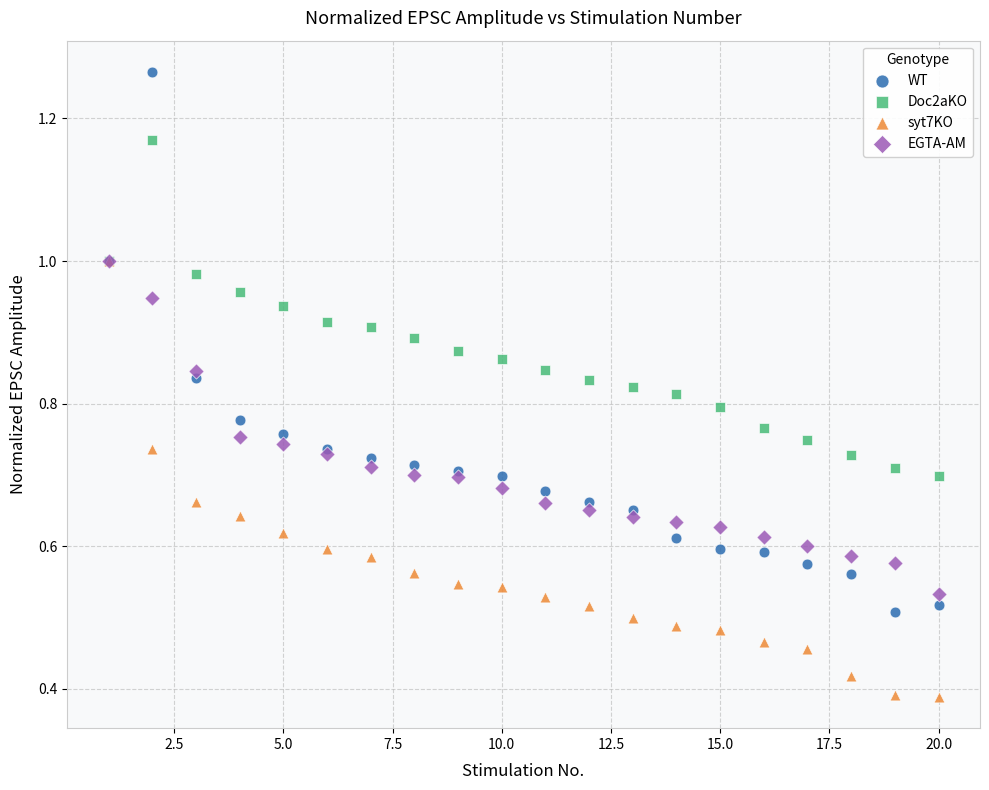

What are all the series names shown in the legend?

WT, Doc2aKO, syt7KO, EGTA-AM